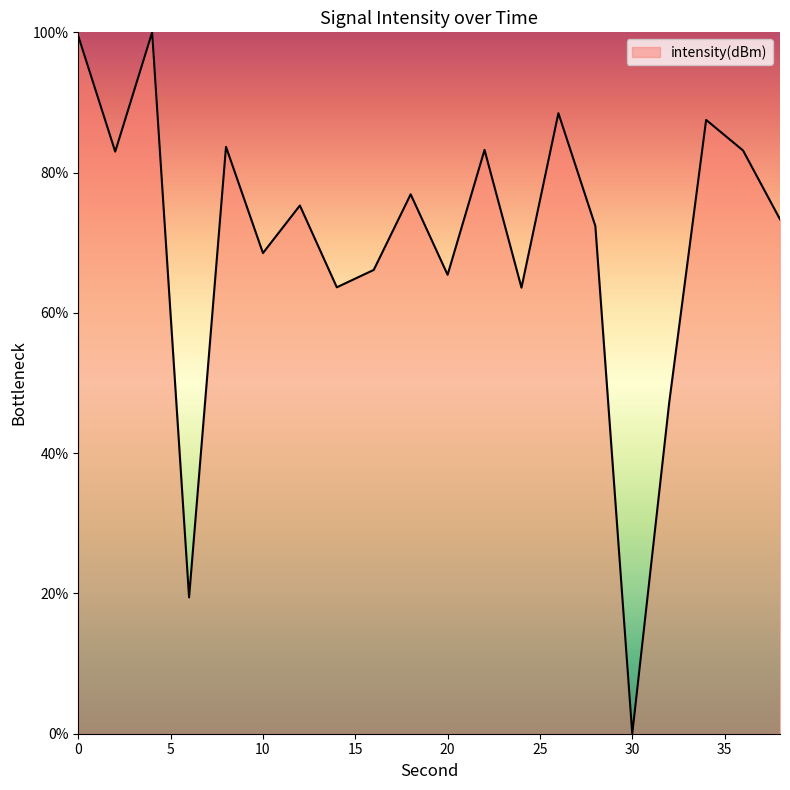

What is the maximum value shown in the chart?

100.0